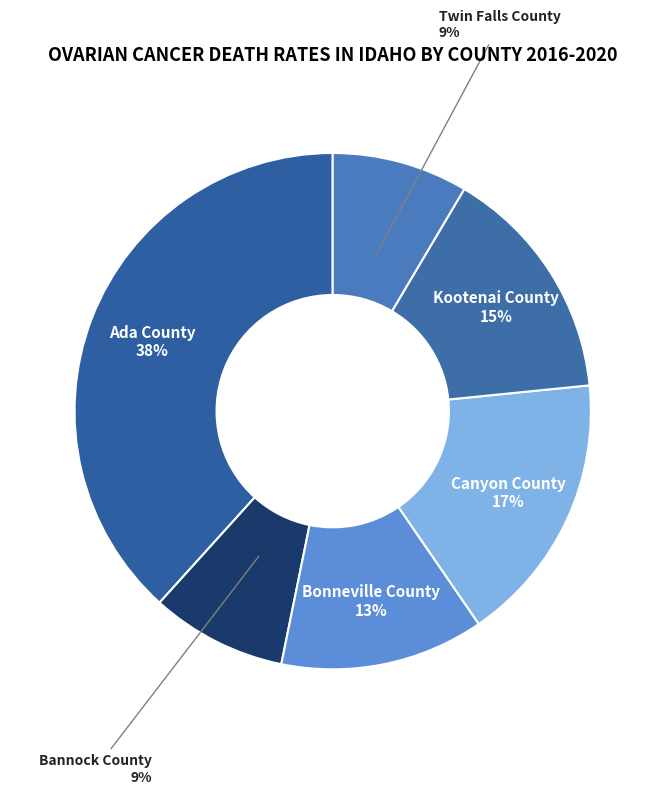

Count the number of slices in the pie.

6